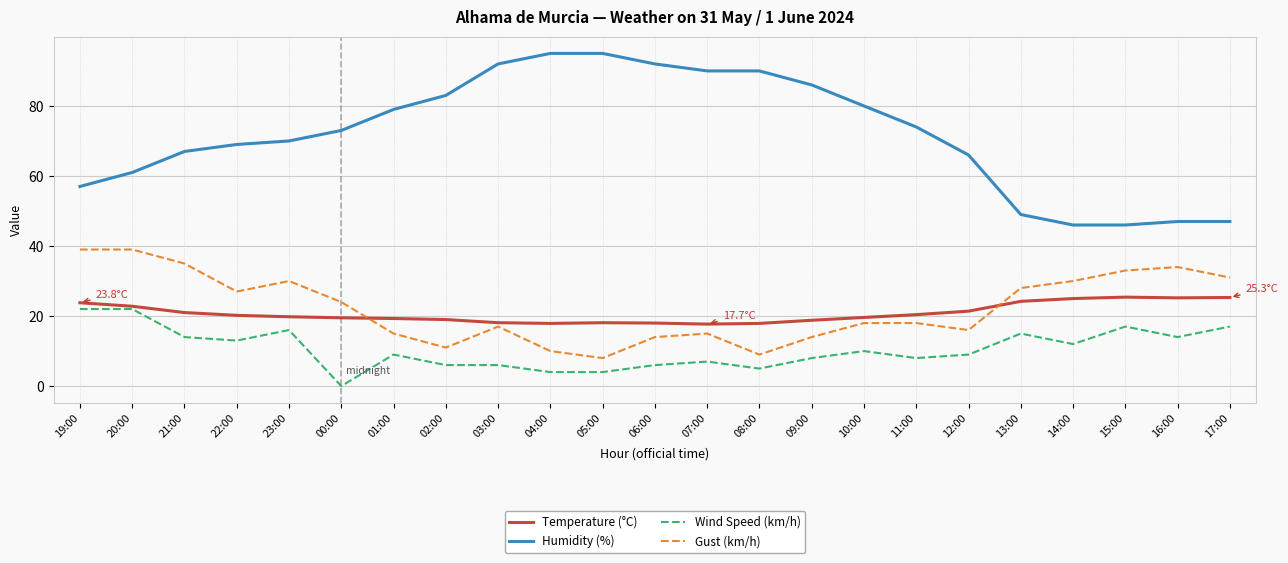

Which series has the widest spread of values?

Humidity (%)